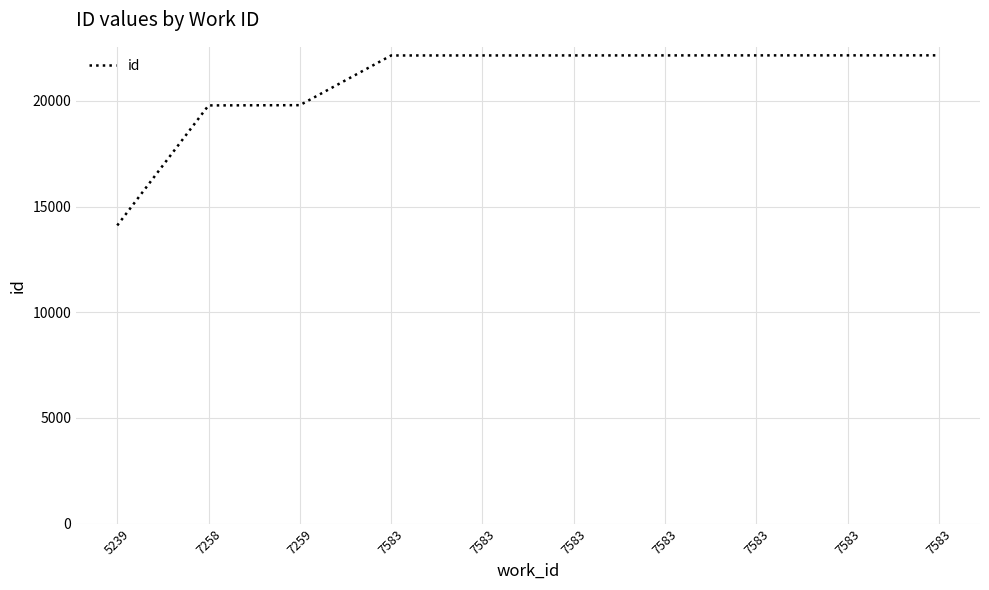

Rank the categories by value from lowest to highest.

5239, 7258, 7259, 7583, 7583, 7583, 7583, 7583, 7583, 7583